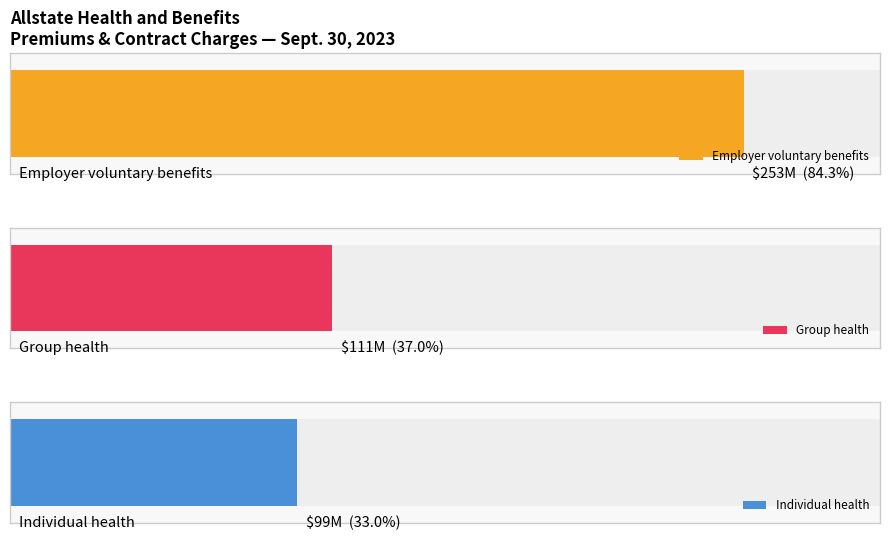

Is it true that Group health equals 125 at June 30, 2022?

False